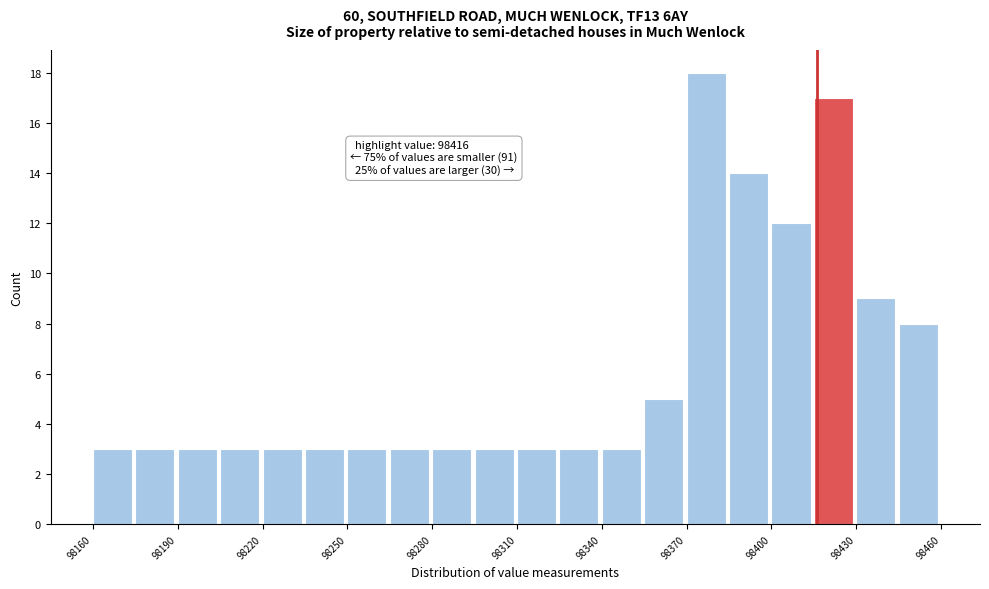

Read against the x-axis, roughly where is the centre of the tallest bar?

98375